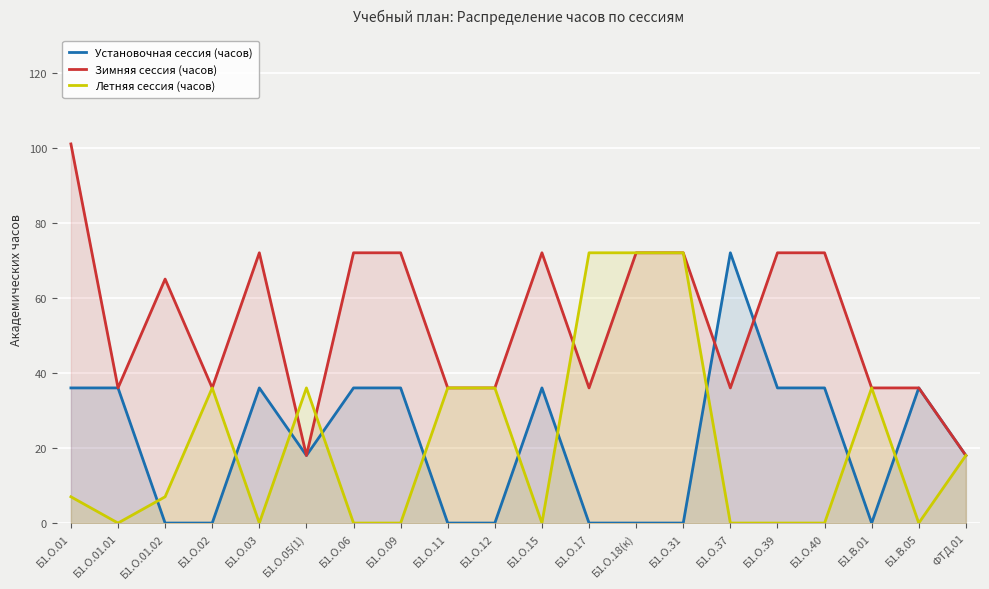

What is the difference between the highest and lowest values at Б1.О.01.01?

36